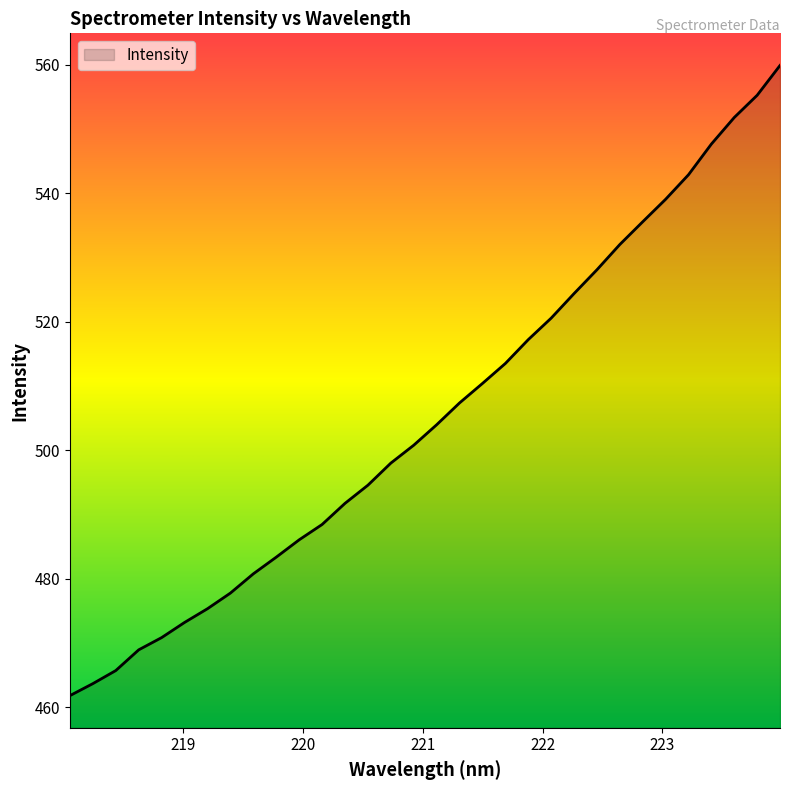

What is the minimum value shown in the chart?

461.8